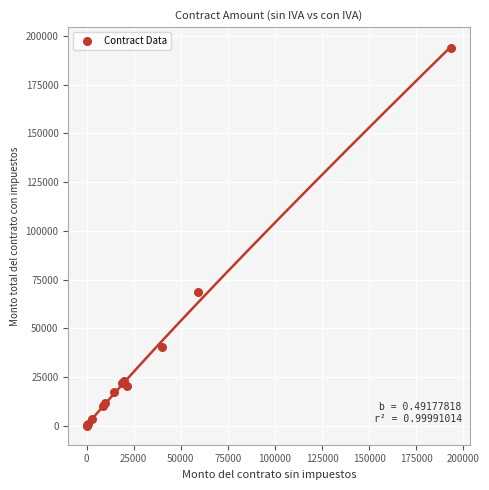

What Y value in the scatter plot is closest to 96848?

68672.0